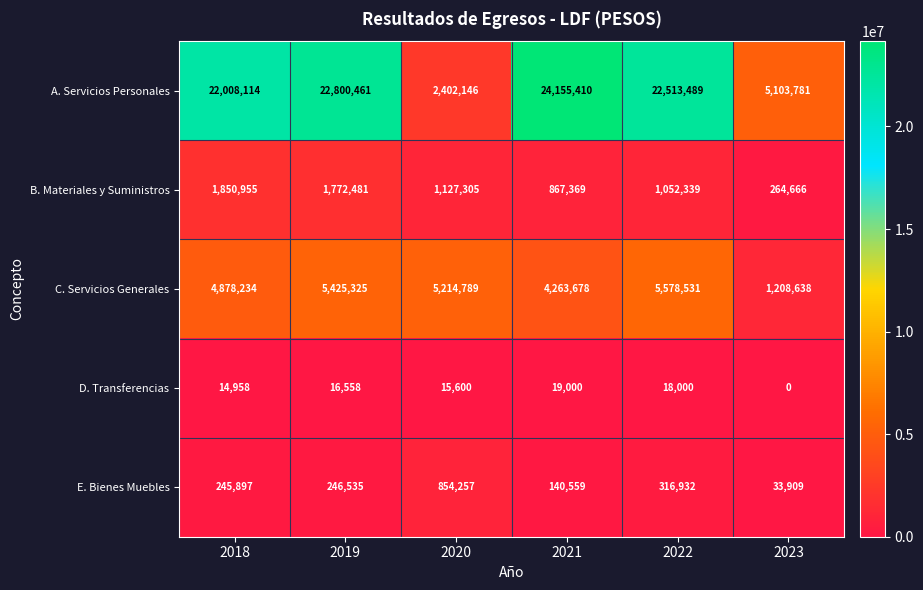

Reading right to left, transcribe all the data shown in this chart.

A. Servicios Personales: 2023=5103781	2022=22513489	2021=24155410	2020=2402146	2019=22800461	2018=22008114
B. Materiales y Suministros: 2023=264666	2022=1052339	2021=867369	2020=1127305	2019=1772481	2018=1850955
C. Servicios Generales: 2023=1208638	2022=5578531	2021=4263678	2020=5214789	2019=5425325	2018=4878234
D. Transferencias: 2023=0	2022=18000	2021=19000	2020=15600	2019=16558	2018=14958
E. Bienes Muebles: 2023=33909	2022=316932	2021=140559	2020=854257	2019=246535	2018=245897